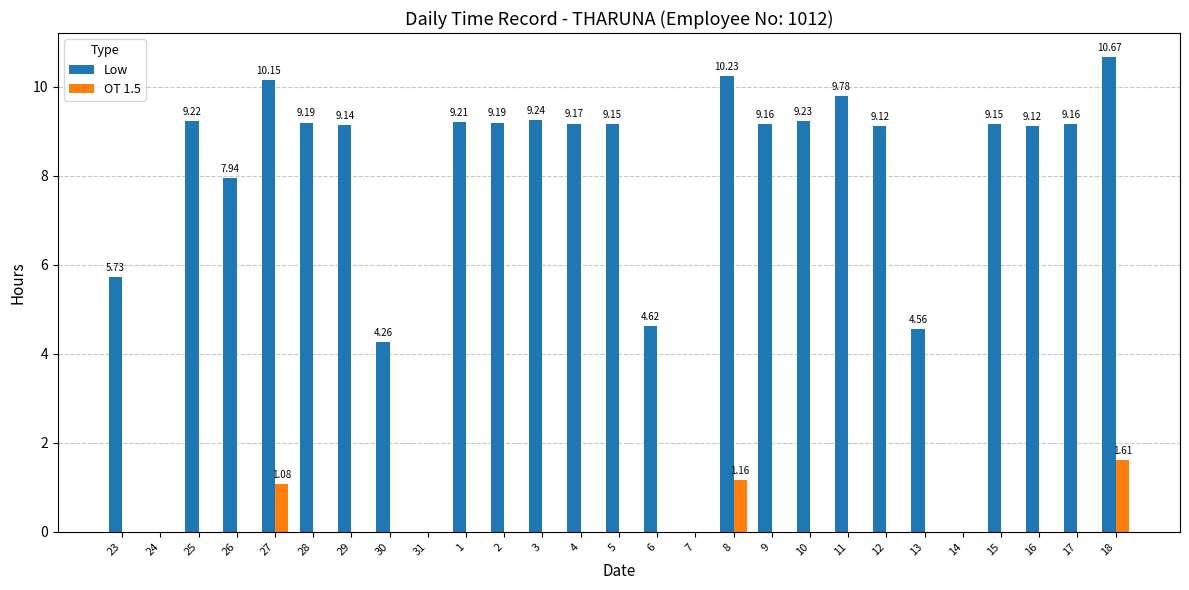

What is the average value of the OT 1.5 series?

0.1